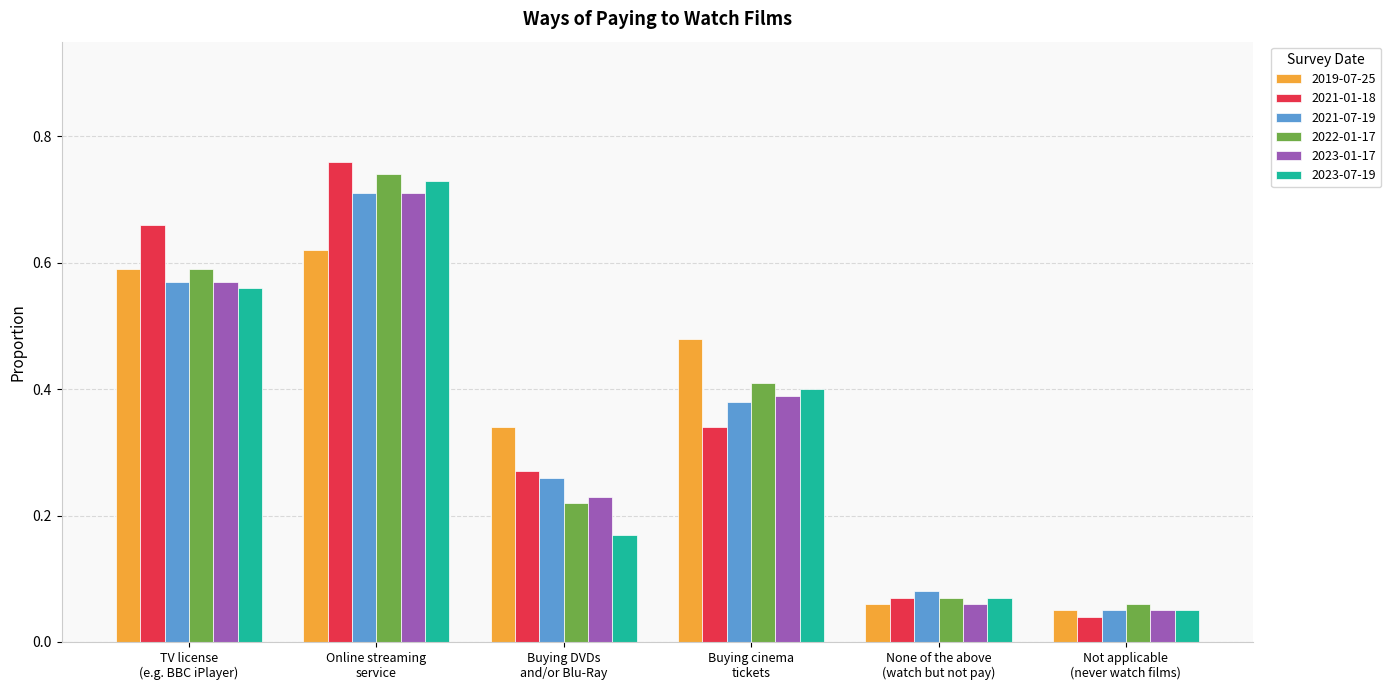

The 2022-01-17 series shows 0.2 at TV license
(e.g. BBC iPlayer). True or false?

False